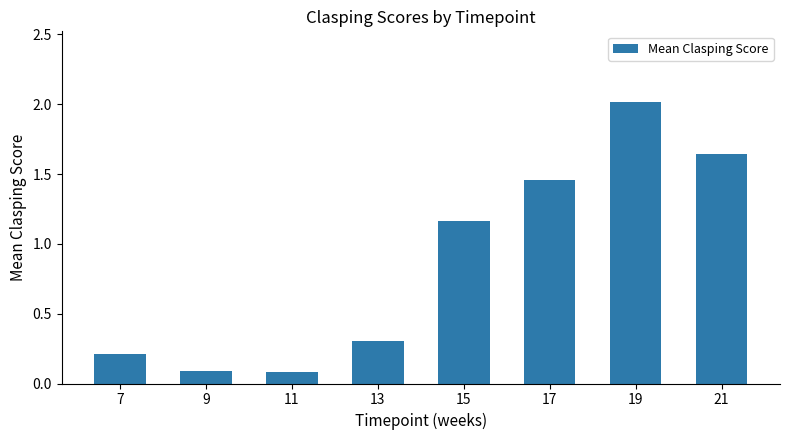

Is it true that the value at 9 is 0.2?

False